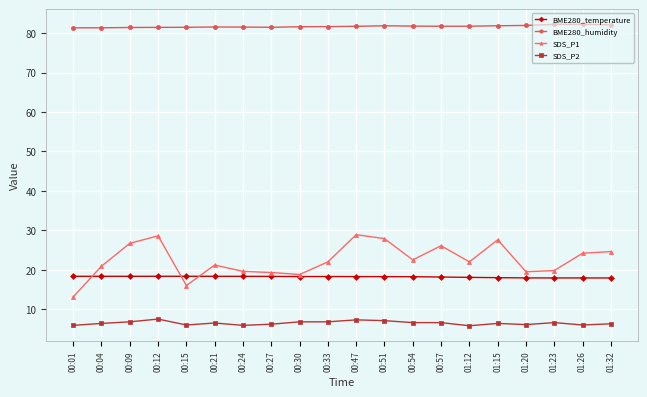

What is the label of the 5th point from the right?

01:15